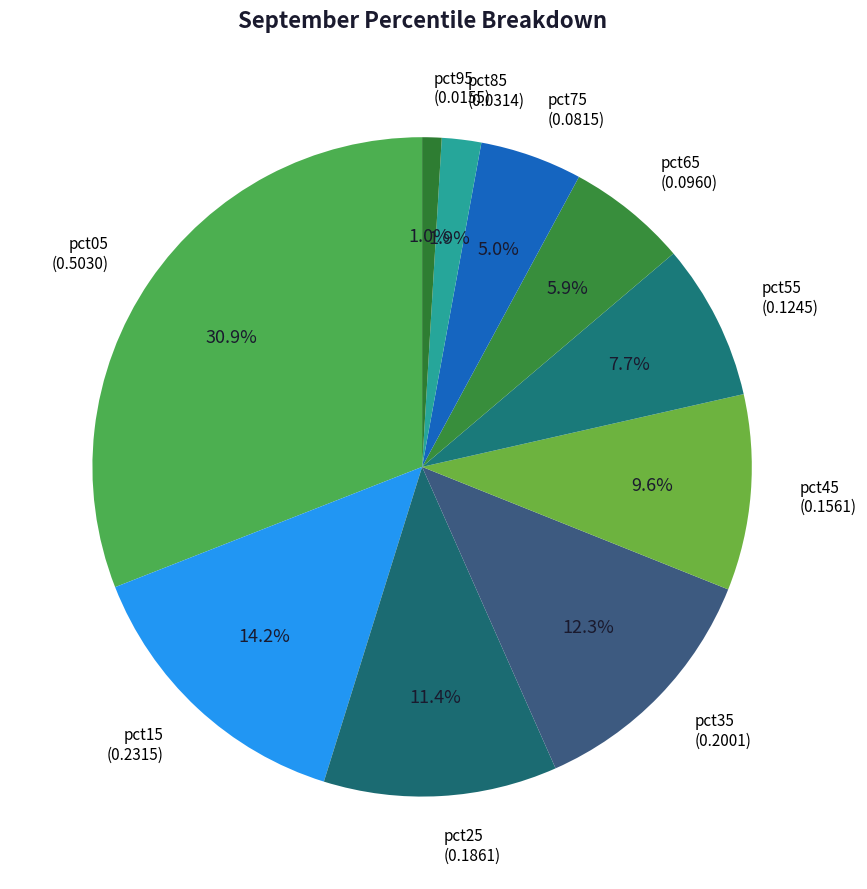

Which category has the smallest portion of the pie?

pct95